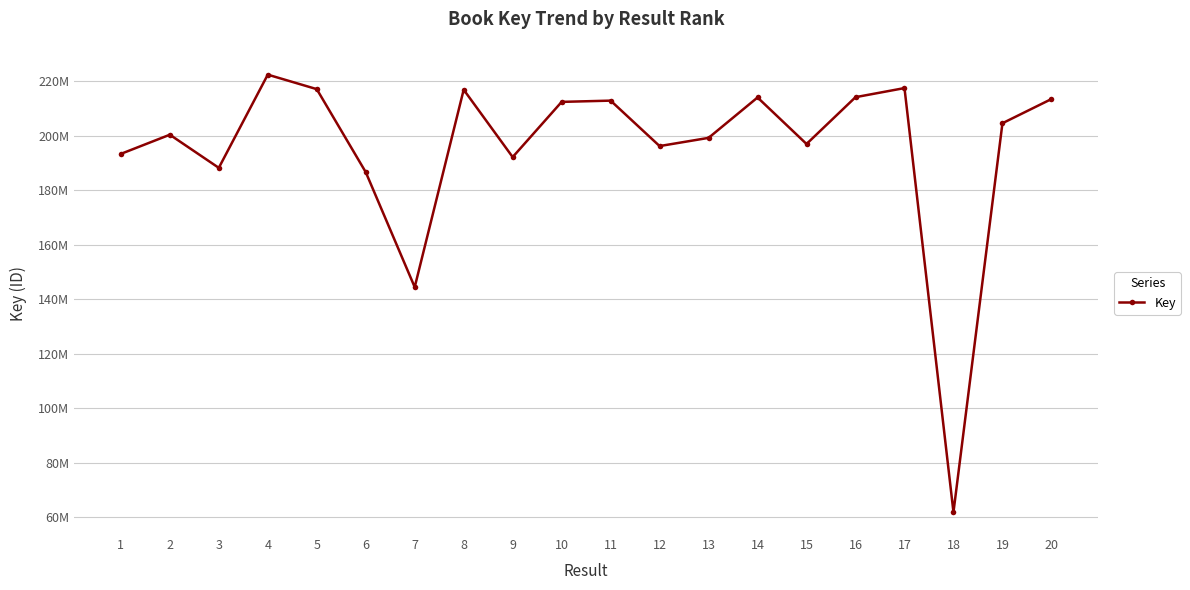

Does the chart have visible grid lines?

Yes